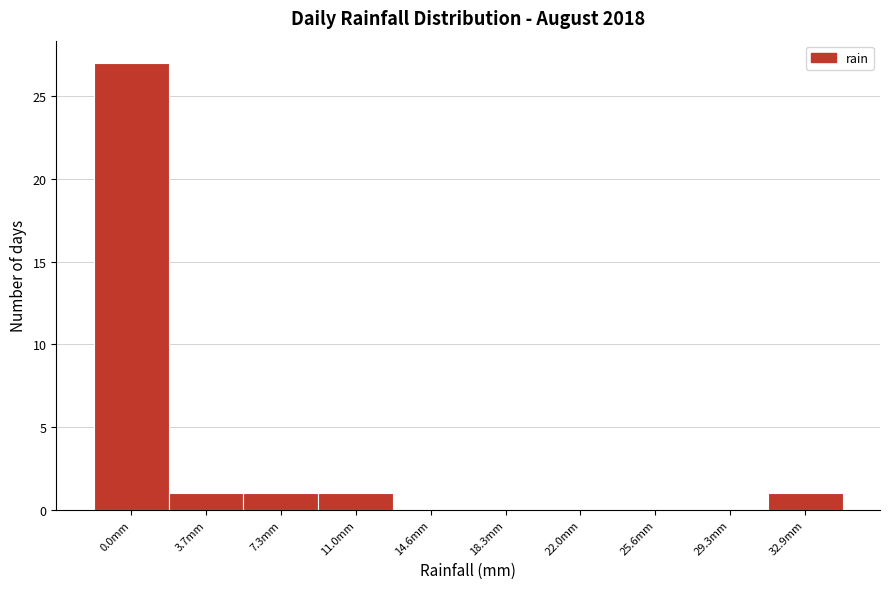

Reading right to left, what are all the values shown in this chart?

32.9mm=1	29.3mm=0	25.6mm=0	22.0mm=0	18.3mm=0	14.6mm=0	11.0mm=1	7.3mm=1	3.7mm=1	0.0mm=27